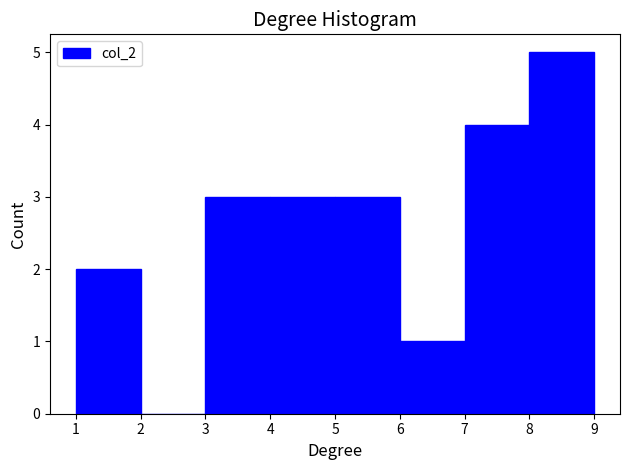

Reading left to right, list every bar in this chart as the range it spans on the x-axis followed by its height. The values are not printed on the chart, so give them approximately, as read against the axis.

1 to 2: 2
2 to 3: 0
3 to 4: 3
4 to 5: 3
5 to 6: 3
6 to 7: 1
7 to 8: 4
8 to 9: 5